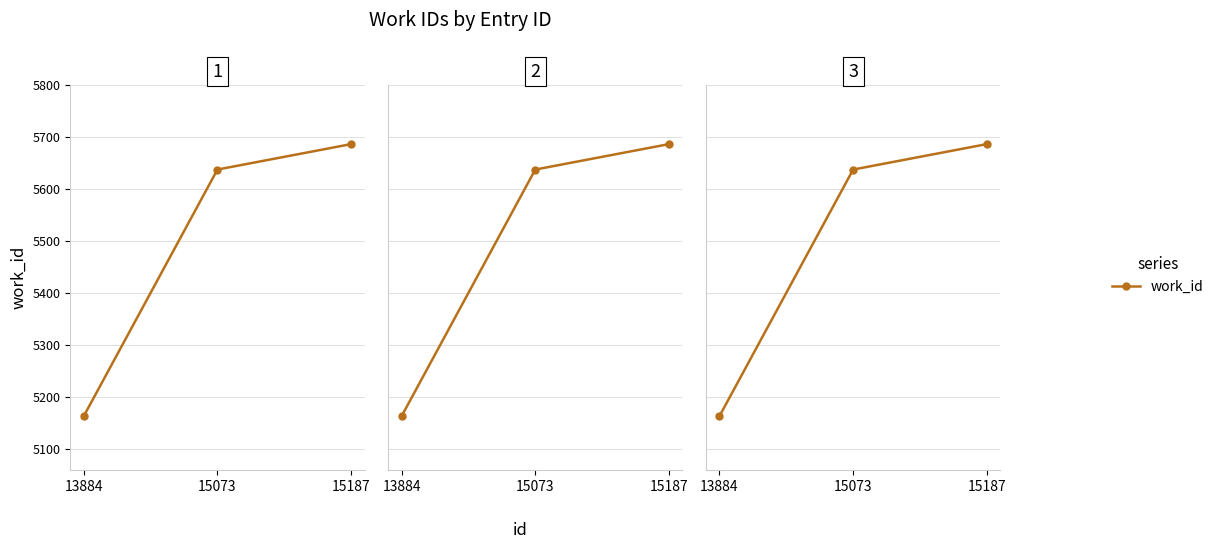

Rank the categories by value from lowest to highest.

13884, 15073, 15187